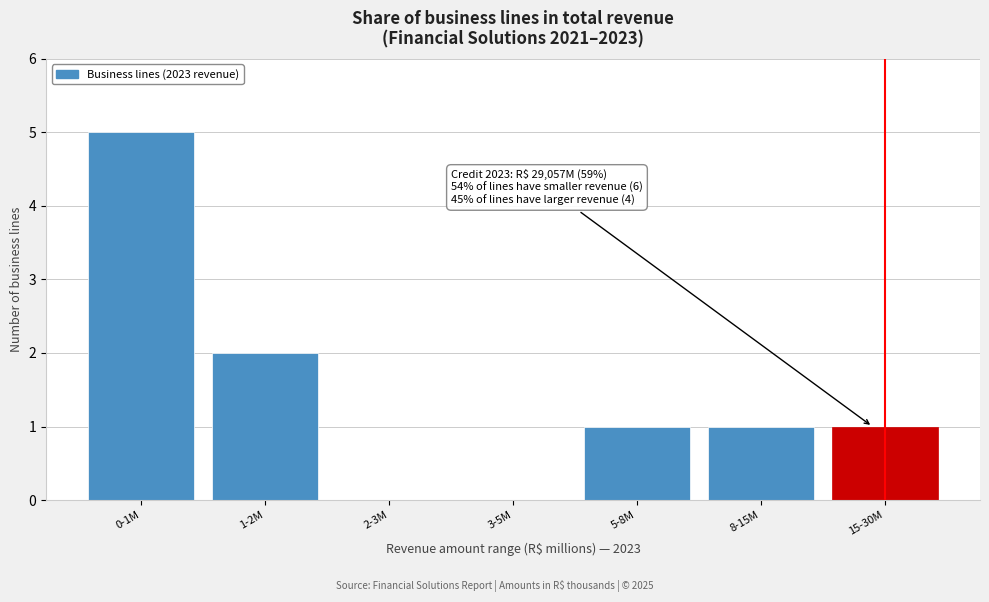

Reading right to left, list all the values displayed in this chart.

15-30M=1	8-15M=1	5-8M=1	3-5M=0	2-3M=0	1-2M=2	0-1M=5